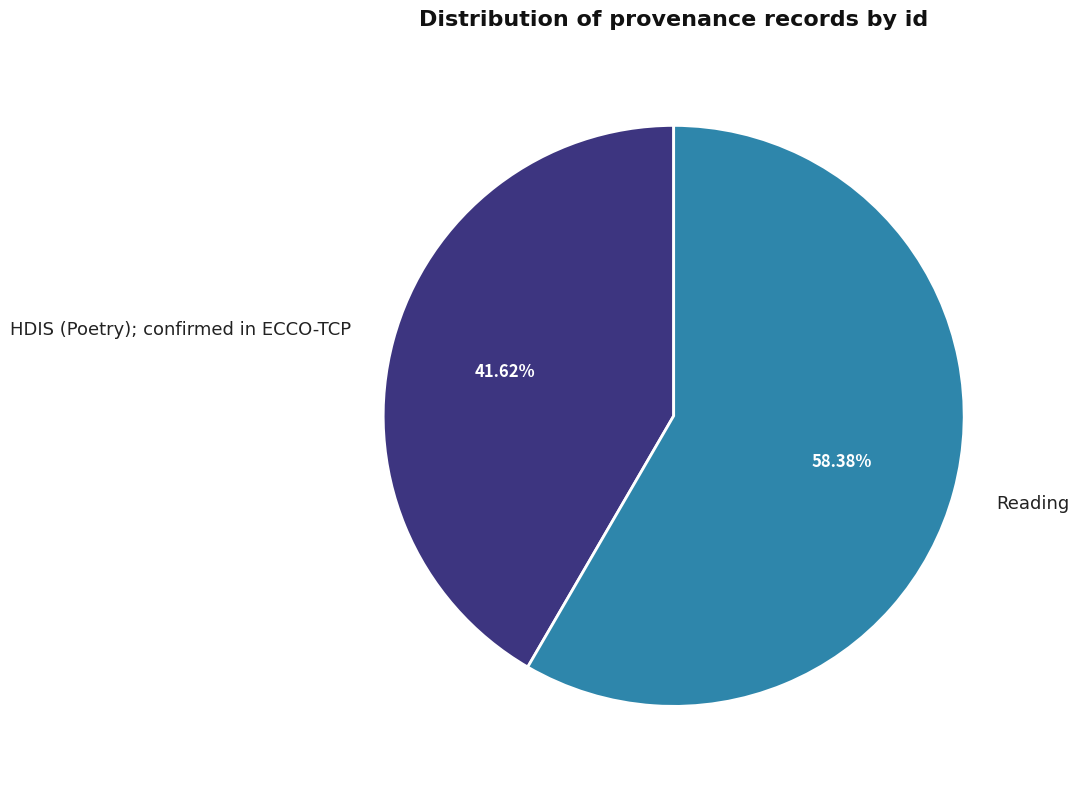

The HDIS (Poetry); confirmed in ECCO-TCP slice represents 42% of the pie. True or false?

True